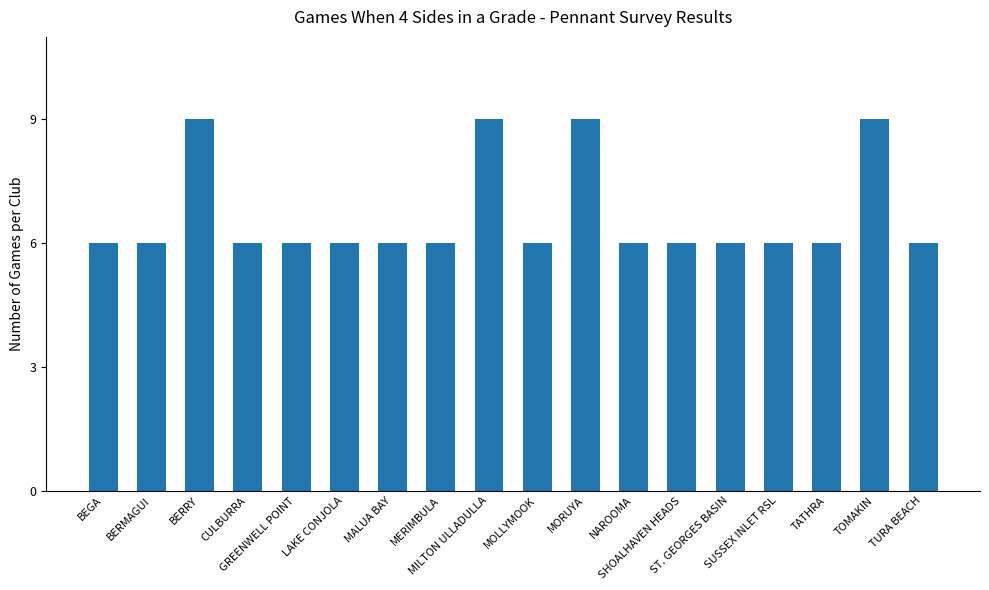

What is the smallest value displayed?

6